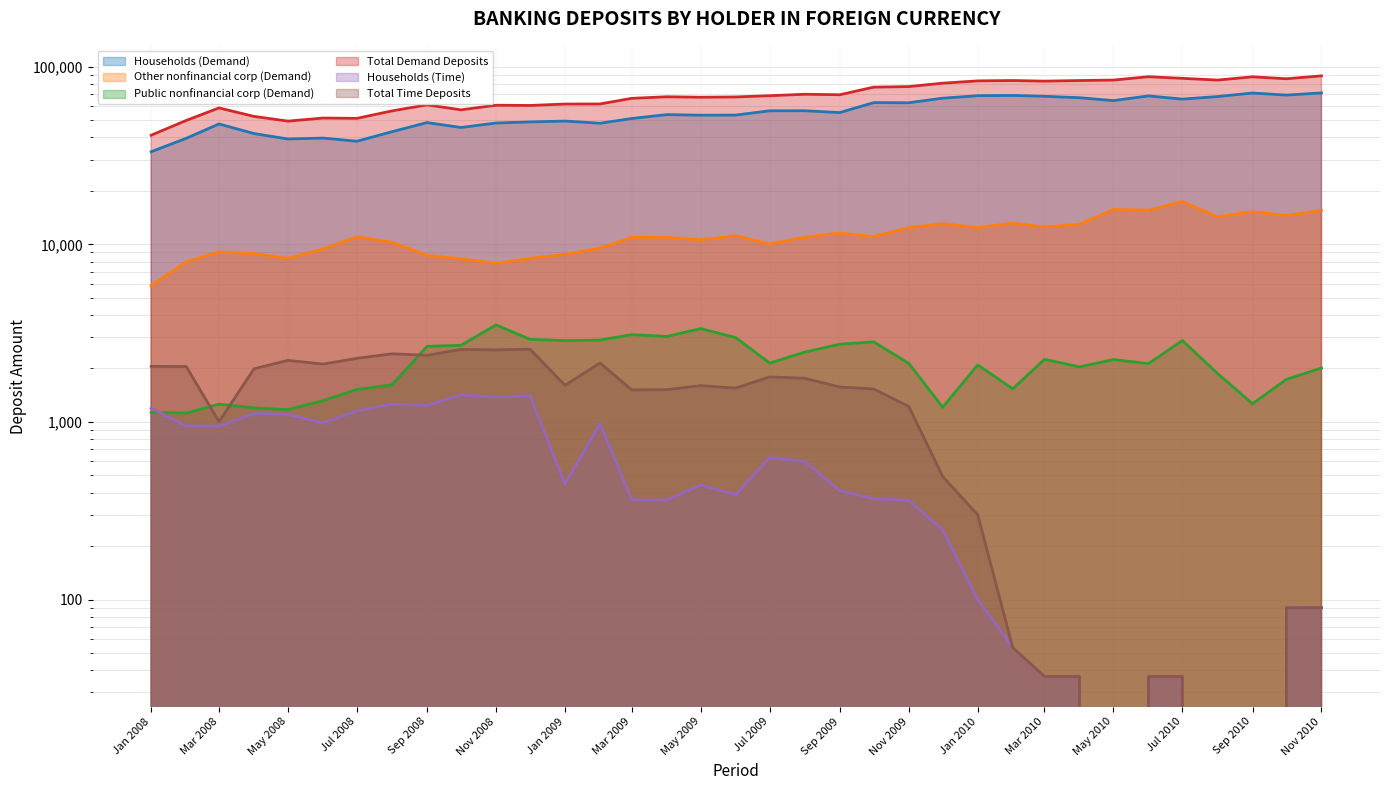

True or false: Other nonfinancial corp (Demand) and Total Demand Deposits cross at least once.

False